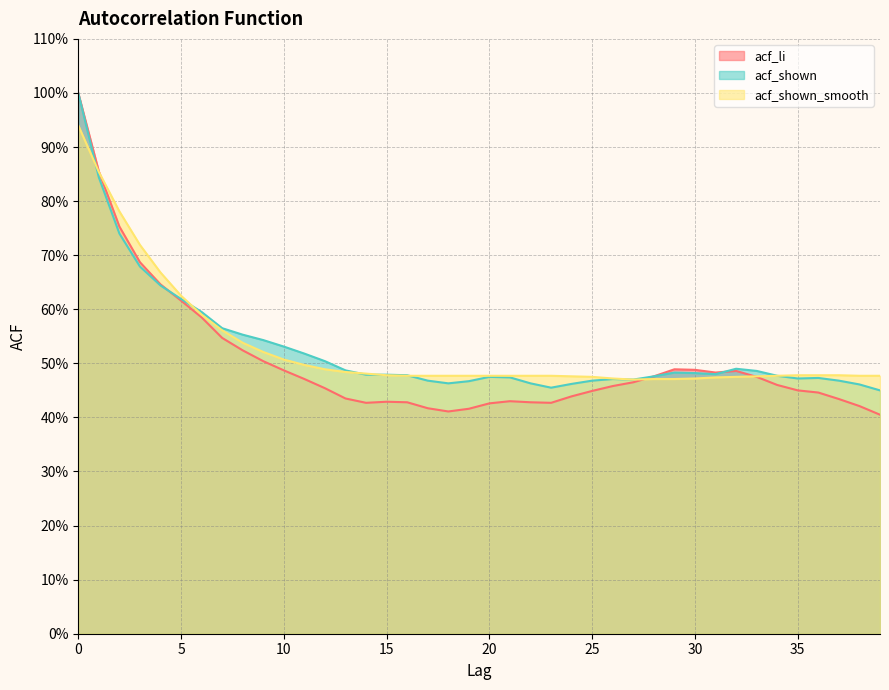

Reading left to right, extract all data points from this chart.

acf_li: 0=1.0	1=0.9	2=0.8	3=0.7	4=0.6	5=0.6	6=0.6	7=0.5	8=0.5	9=0.5	10=0.5	11=0.5	12=0.5	13=0.4	14=0.4	15=0.4	16=0.4	17=0.4	18=0.4	19=0.4	20=0.4	21=0.4	22=0.4	23=0.4	24=0.4	25=0.4	26=0.5	27=0.5	28=0.5	29=0.5	30=0.5	31=0.5	32=0.5	33=0.5	34=0.5	35=0.5	36=0.4	37=0.4	38=0.4	39=0.4
acf_shown: 0=1.0	1=0.8	2=0.7	3=0.7	4=0.6	5=0.6	6=0.6	7=0.6	8=0.6	9=0.5	10=0.5	11=0.5	12=0.5	13=0.5	14=0.5	15=0.5	16=0.5	17=0.5	18=0.5	19=0.5	20=0.5	21=0.5	22=0.5	23=0.5	24=0.5	25=0.5	26=0.5	27=0.5	28=0.5	29=0.5	30=0.5	31=0.5	32=0.5	33=0.5	34=0.5	35=0.5	36=0.5	37=0.5	38=0.5	39=0.5
acf_shown_smooth: 0=0.9	1=0.9	2=0.8	3=0.7	4=0.7	5=0.6	6=0.6	7=0.6	8=0.5	9=0.5	10=0.5	11=0.5	12=0.5	13=0.5	14=0.5	15=0.5	16=0.5	17=0.5	18=0.5	19=0.5	20=0.5	21=0.5	22=0.5	23=0.5	24=0.5	25=0.5	26=0.5	27=0.5	28=0.5	29=0.5	30=0.5	31=0.5	32=0.5	33=0.5	34=0.5	35=0.5	36=0.5	37=0.5	38=0.5	39=0.5